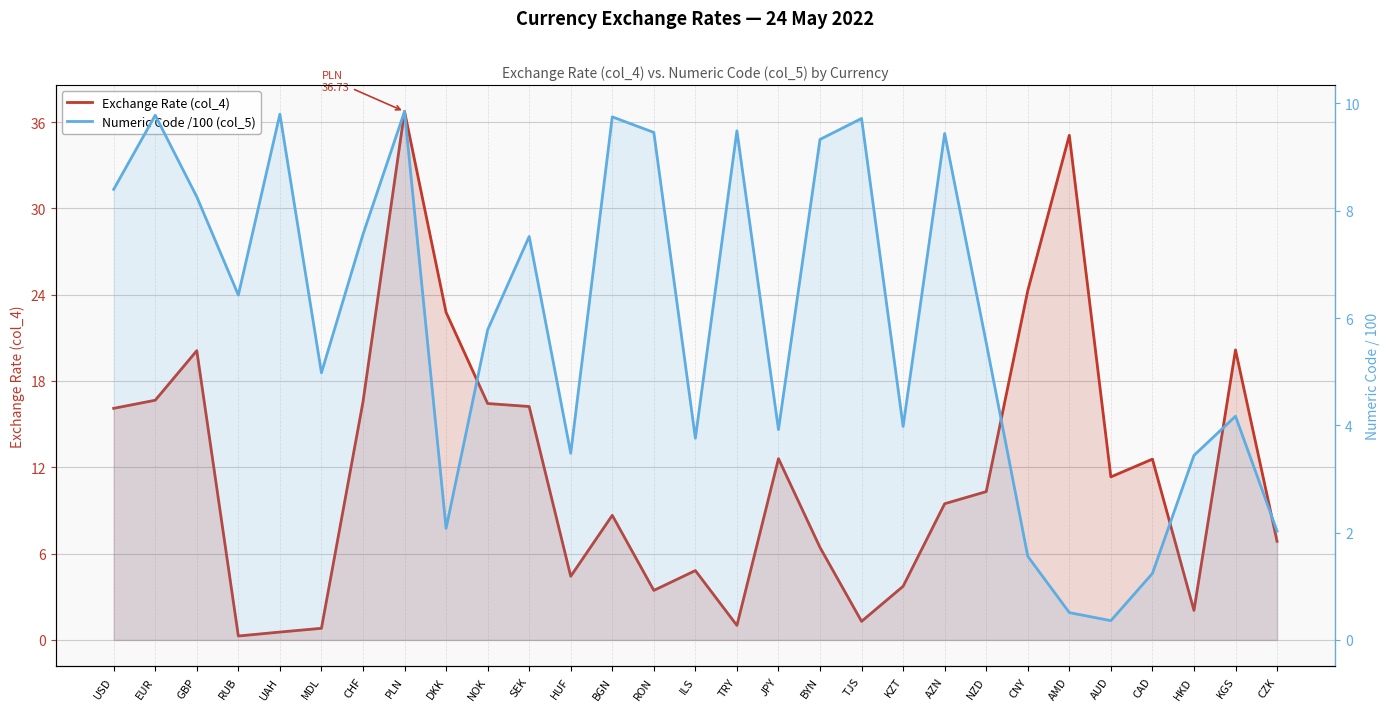

The value of Exchange Rate (col_4) at AUD is 11.3. True or false?

True